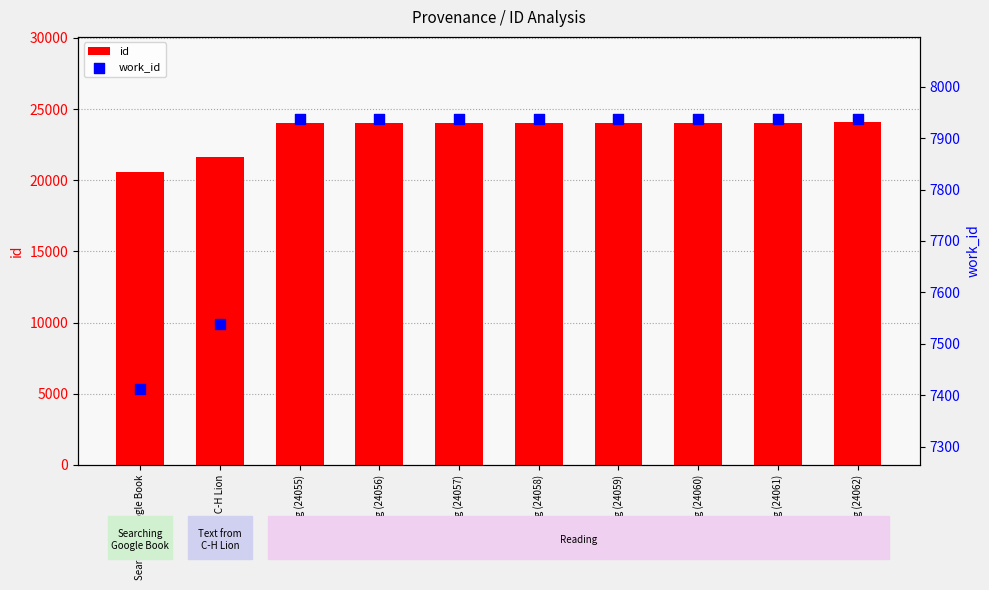

Which series has the largest total across all categories?

id